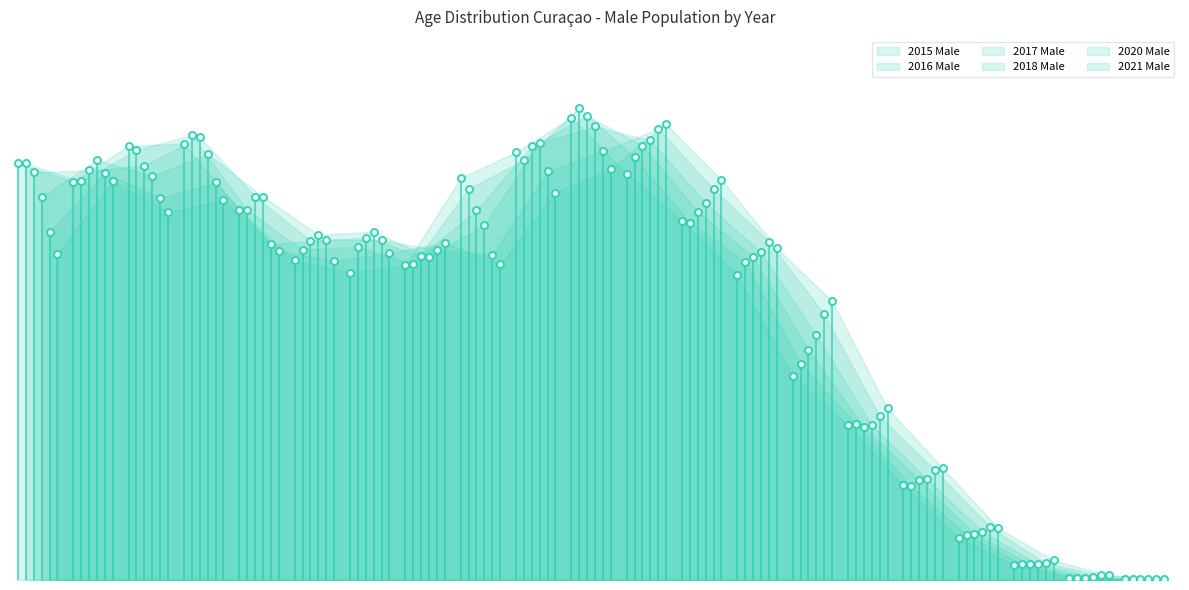

What is the minimum value shown in the chart?

9